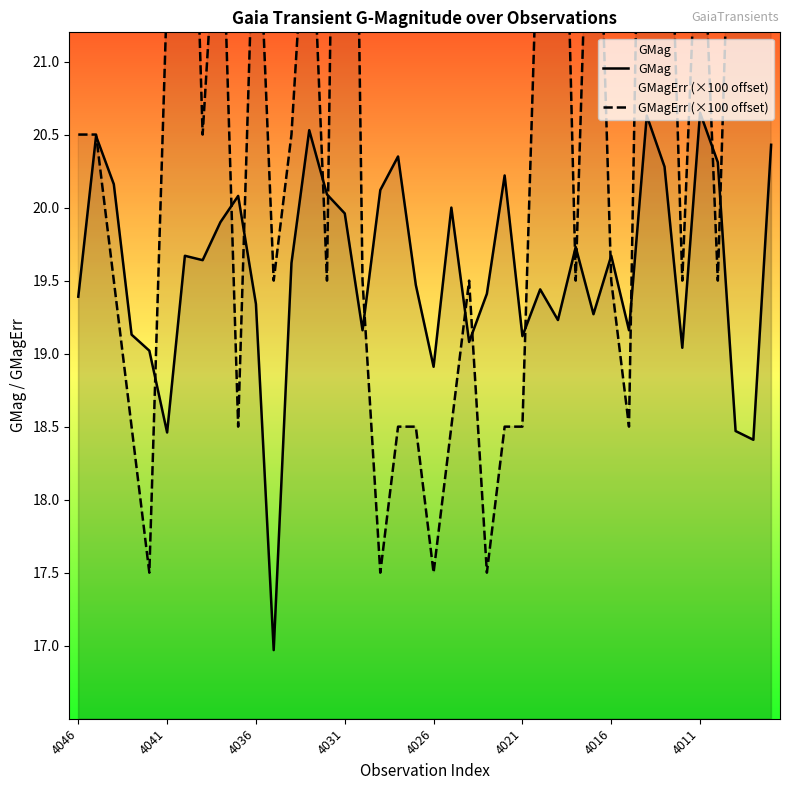

How many lines are shown in the chart?

2